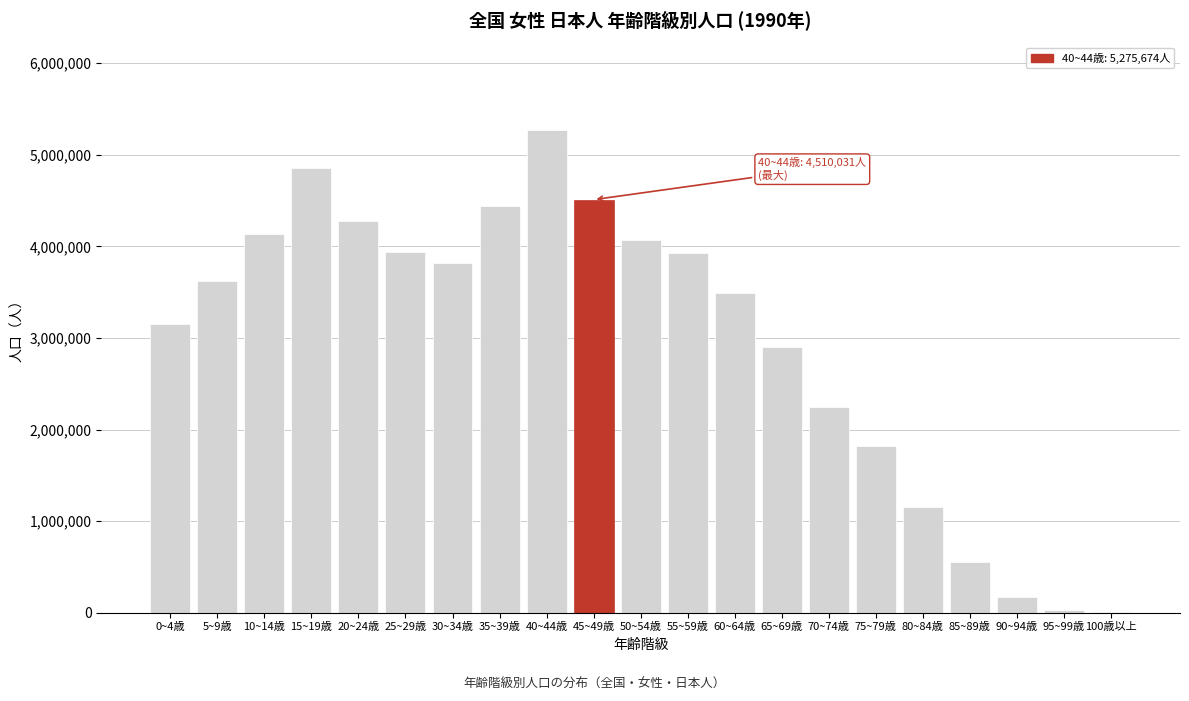

What is the sum of all values?

62369929